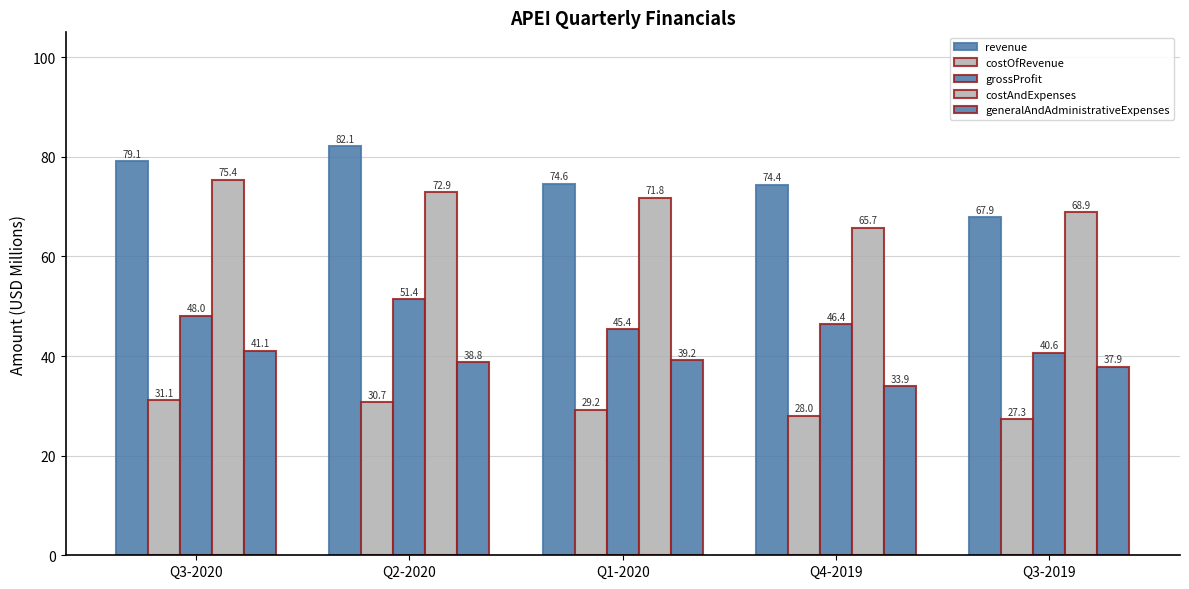

Reading left to right, transcribe all the data shown in this chart.

revenue: 79.1	82.1	74.6	74.4	67.9
costOfRevenue: 31.1	30.7	29.2	28.0	27.3
grossProfit: 48.0	51.4	45.4	46.4	40.6
costAndExpenses: 75.4	72.9	71.8	65.7	68.9
generalAndAdministrativeExpenses: 41.1	38.8	39.2	33.9	37.9